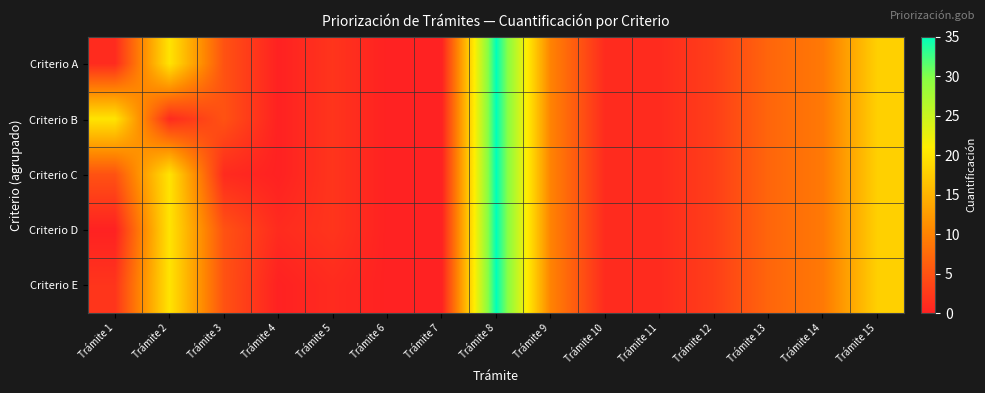

Which series has the largest total across all categories?

Criterio A